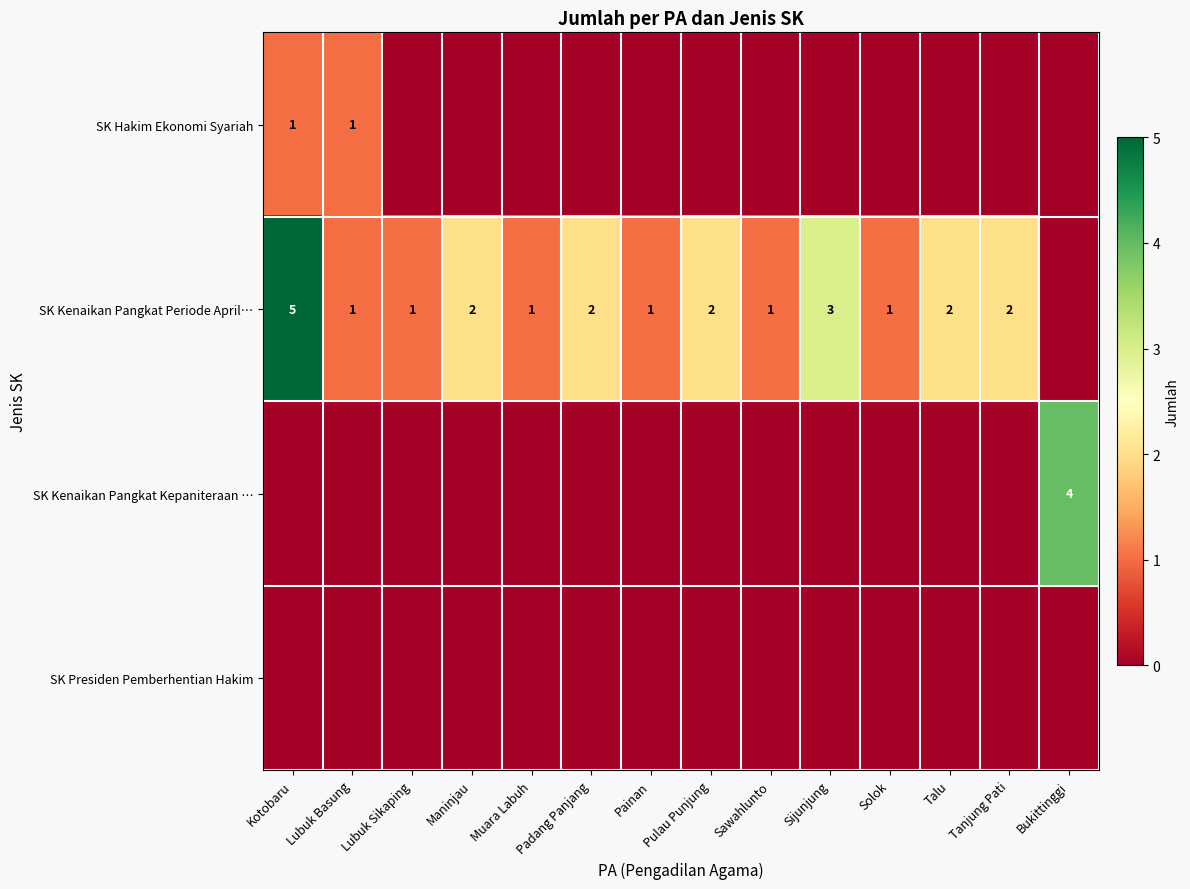

At which category is the sum across all series the highest?

Kotobaru